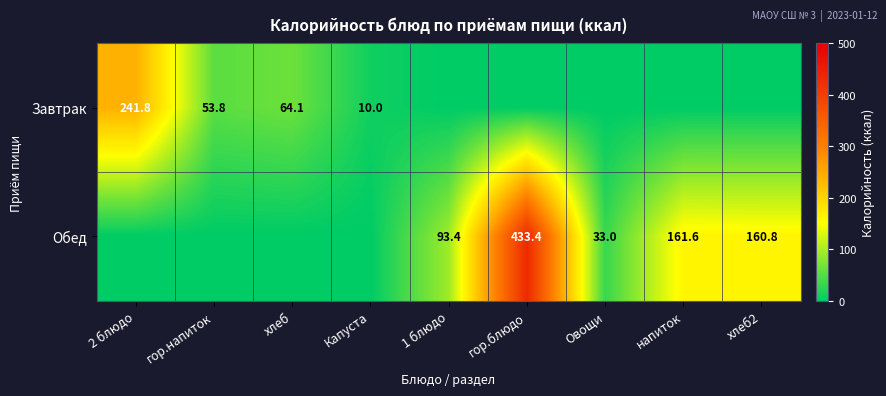

Count the number of data series in this chart.

2